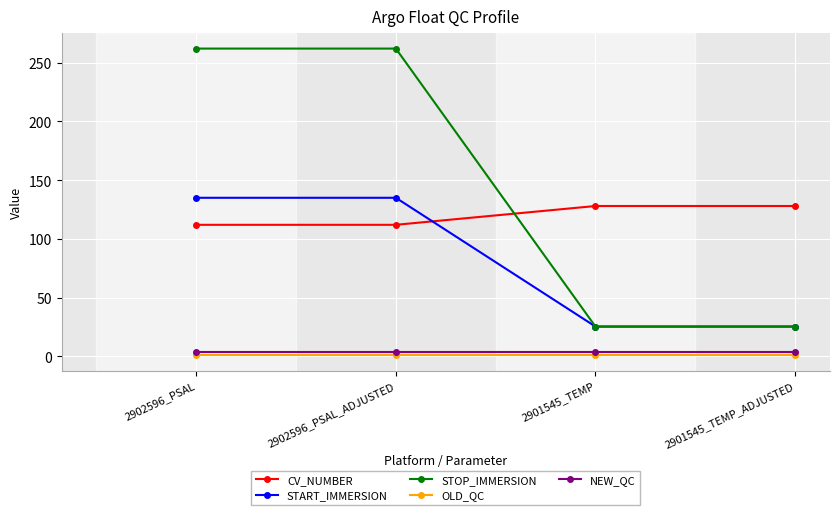

How many intersections are there between CV_NUMBER and START_IMMERSION?

1